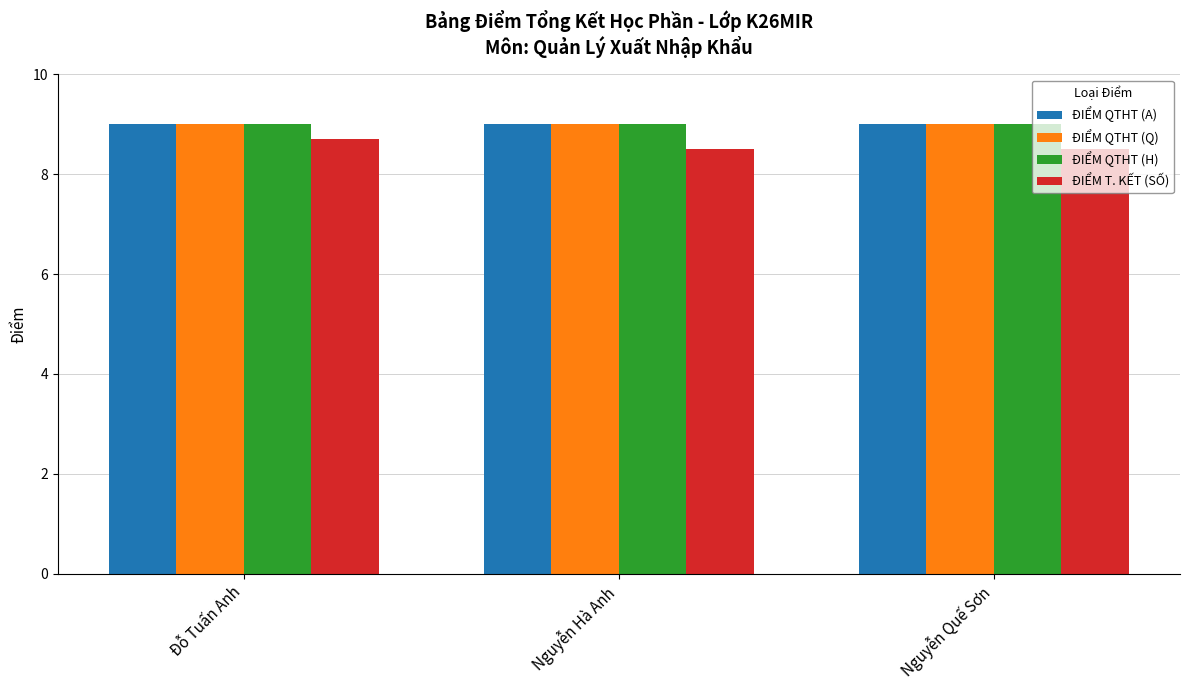

Reading right to left, list all the values displayed in this chart.

ĐIỂM QTHT (A): Nguyễn Quế Sơn=9.0	Nguyễn Hà Anh=9.0	Đỗ Tuấn Anh=9.0
ĐIỂM QTHT (Q): Nguyễn Quế Sơn=9.0	Nguyễn Hà Anh=9.0	Đỗ Tuấn Anh=9.0
ĐIỂM QTHT (H): Nguyễn Quế Sơn=9.0	Nguyễn Hà Anh=9.0	Đỗ Tuấn Anh=9.0
ĐIỂM T. KẾT (SỐ): Nguyễn Quế Sơn=8.5	Nguyễn Hà Anh=8.5	Đỗ Tuấn Anh=8.7